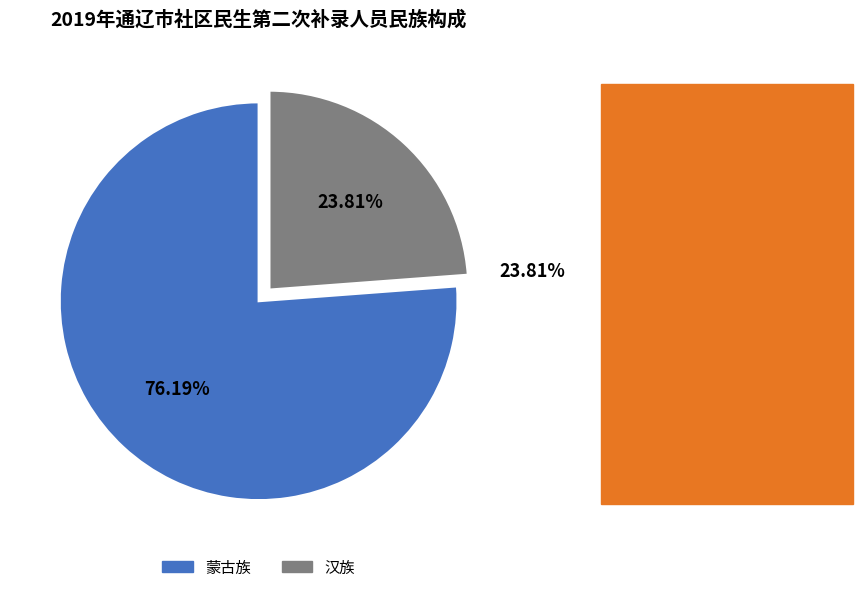

To the nearest percent, what is the difference between the largest and smallest slice percentages?

52%